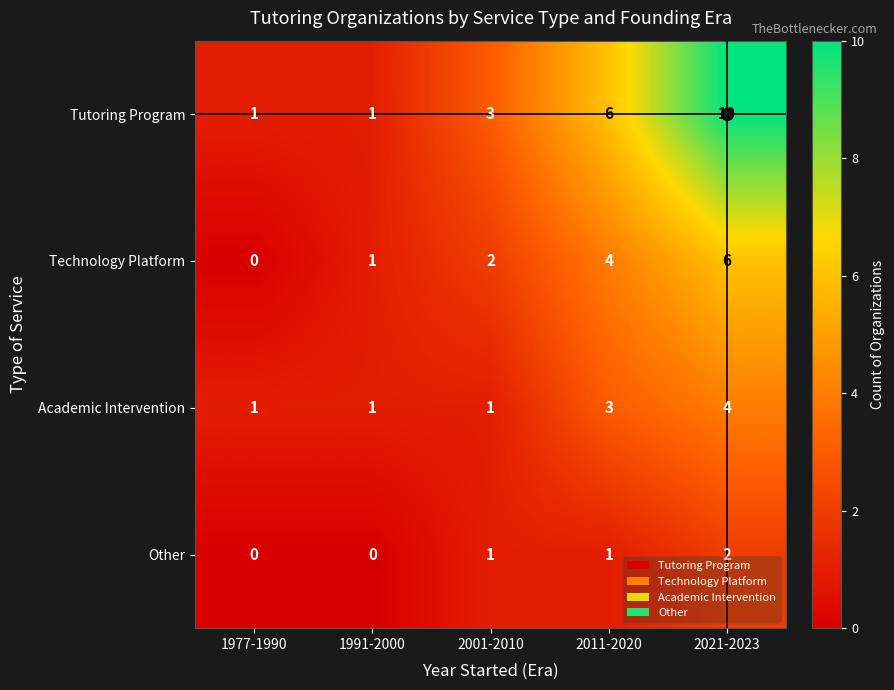

Where is Tutoring Program nearest to the value 5?

2011-2020